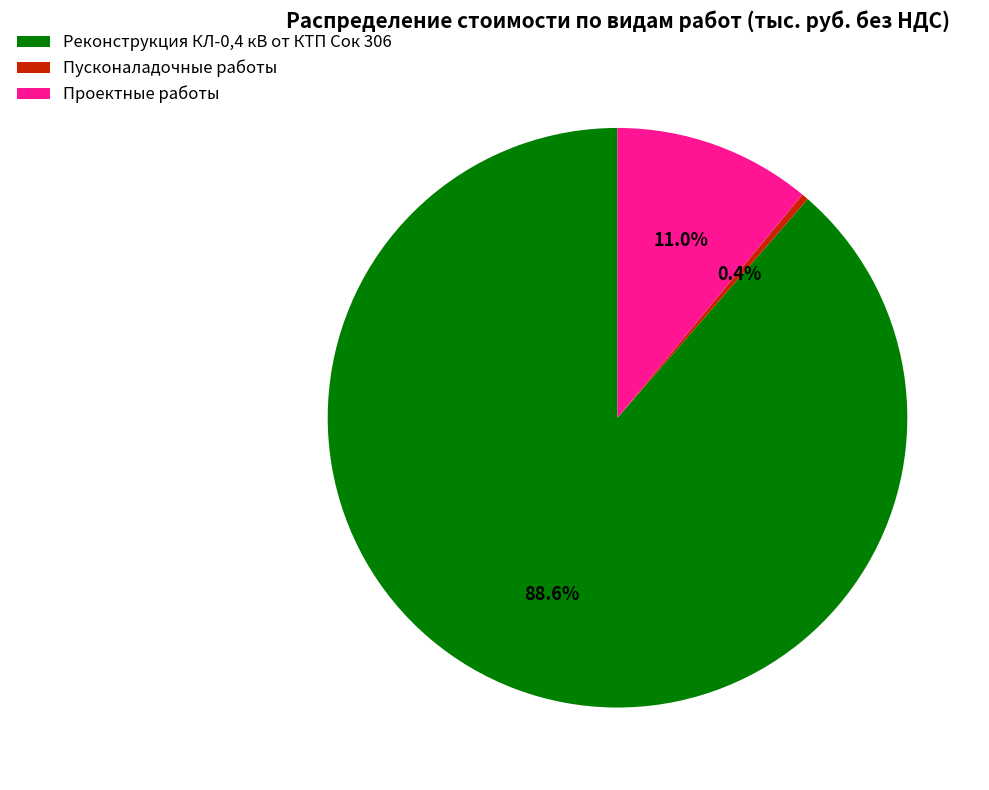

Which slice is the smallest?

Пусконаладочные работы